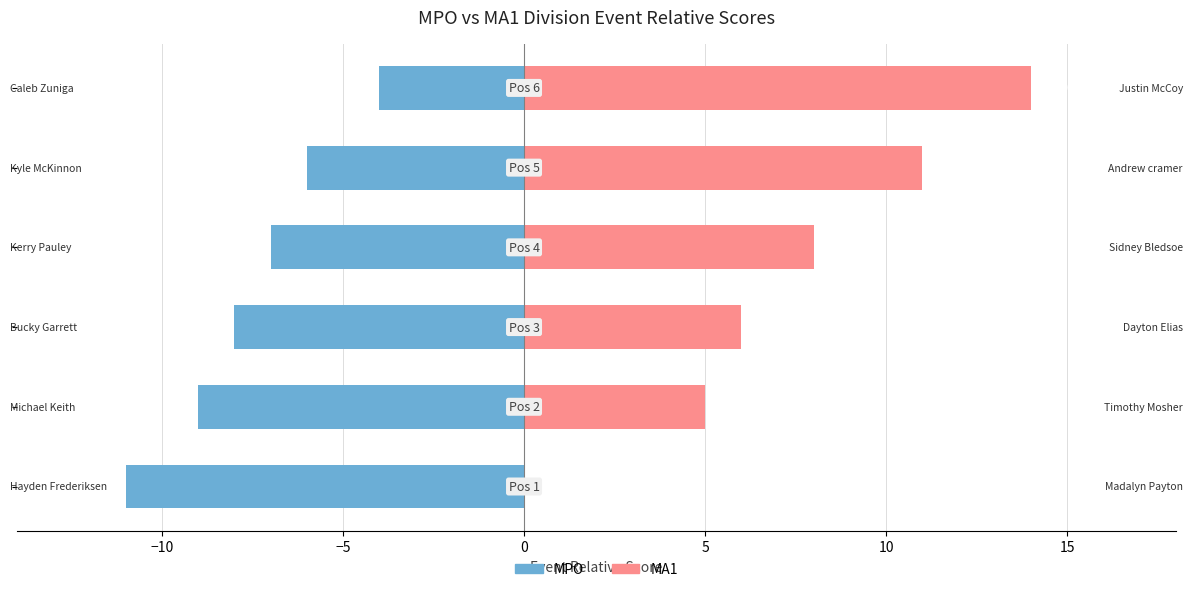

Where does the MA1 series first go above 8?

5